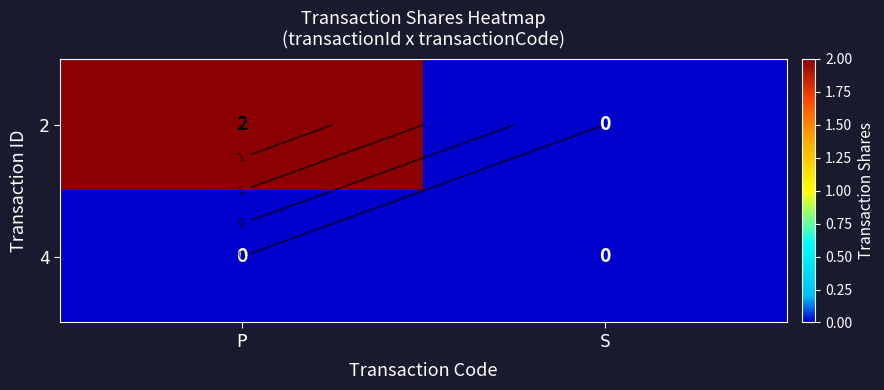

At how many categories does at least one series exceed 0?

1